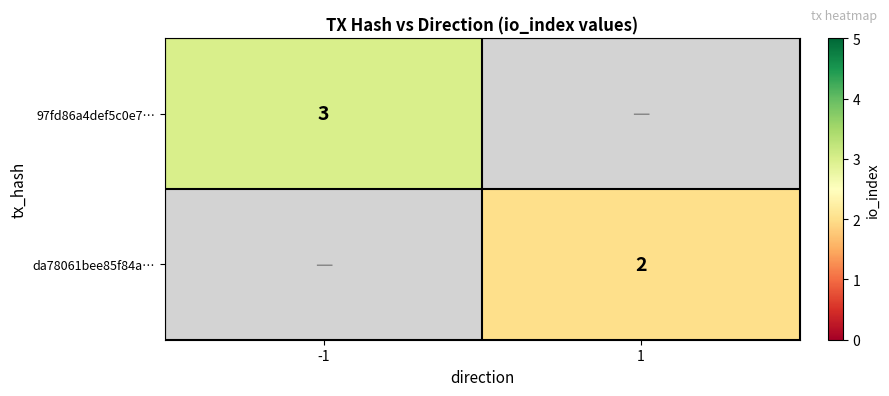

Count the number of data series in this chart.

2